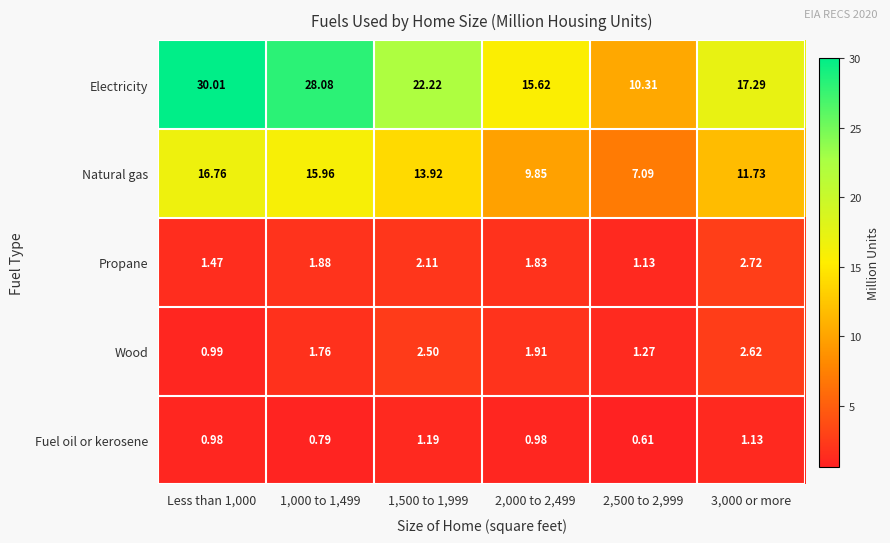

Which category has the lowest value across all series?

2,500 to 2,999